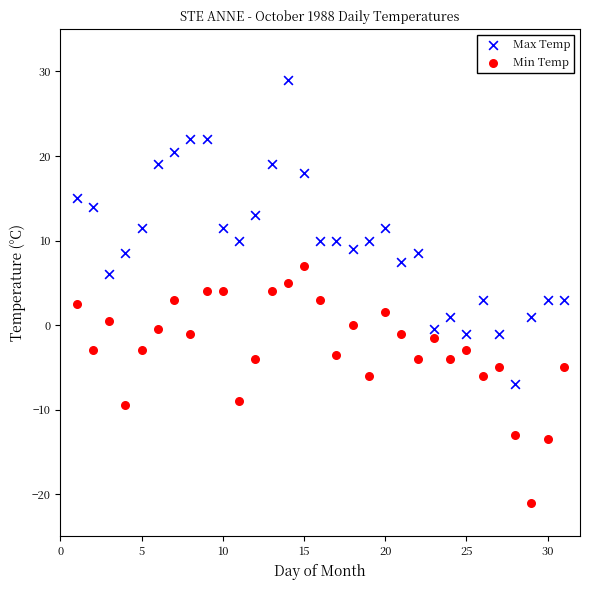

Which series reaches the minimum Y coordinate?

Min Temp